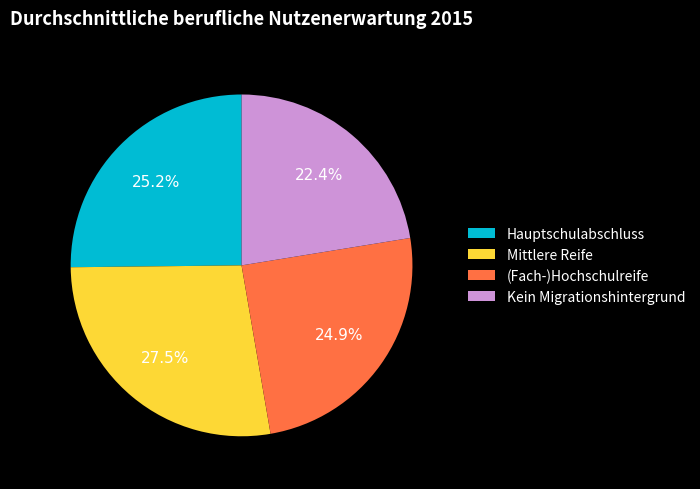

To the nearest percent, what portion does Hauptschulabschluss represent?

25%